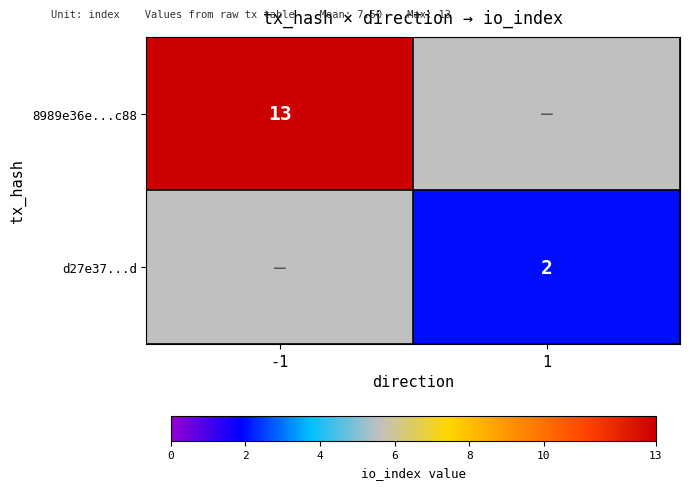

The d27e37...d series shows 2 at 1. True or false?

True